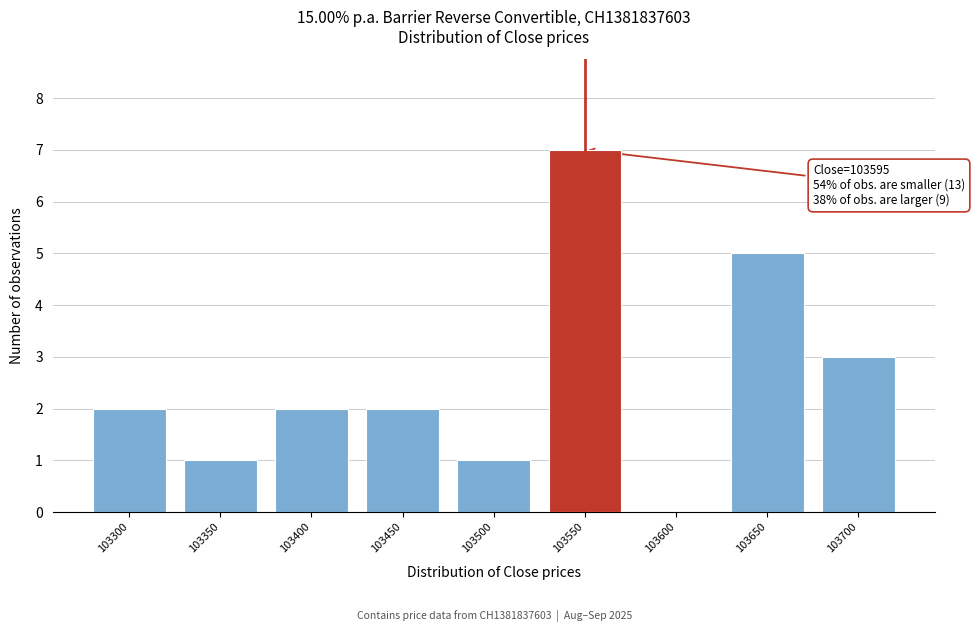

Reading left to right, what are all the values shown in this chart?

103300=2	103350=1	103400=2	103450=2	103500=1	103550=7	103600=0	103650=5	103700=3